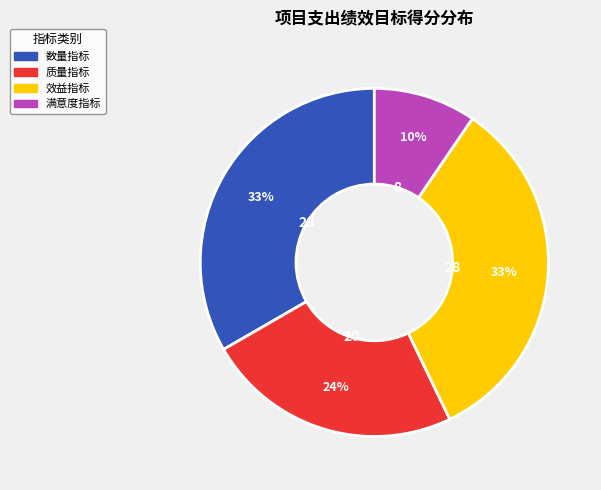

To the nearest percent, what percentage of the pie is 满意度指标?

10%